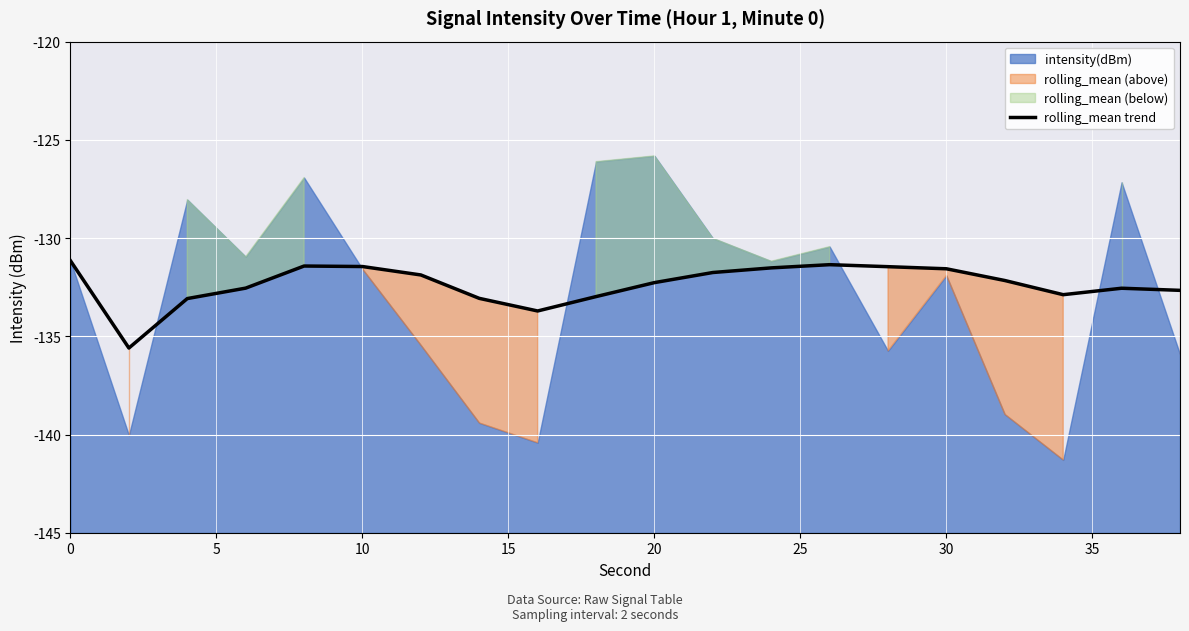

Is it true that rolling_mean trend equals -131.2 at 0?

True